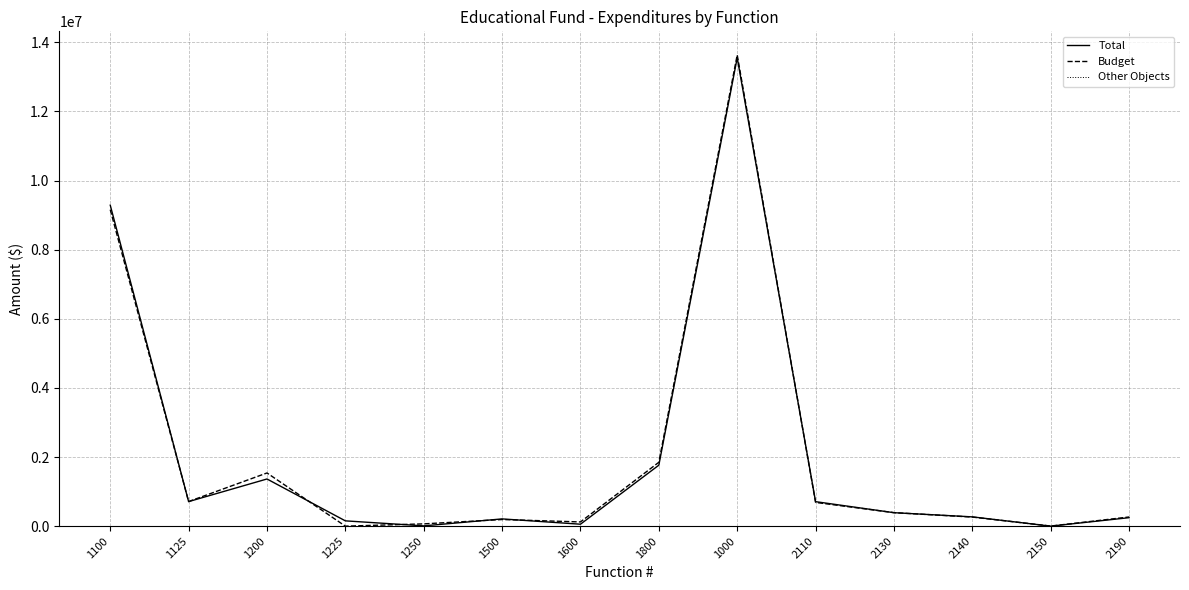

What is the greatest value displayed?

13634240